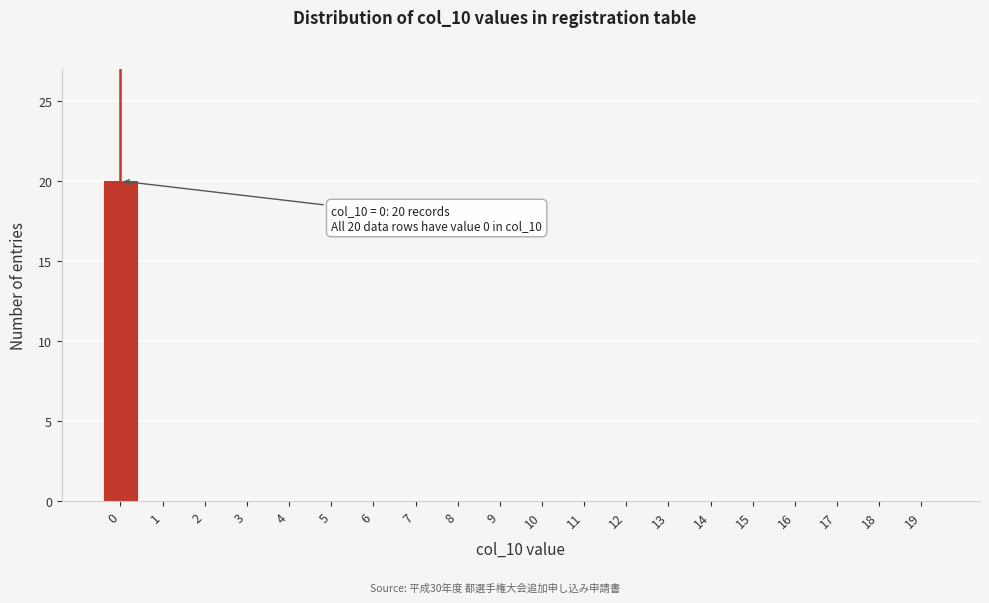

Reading left to right, what are all the values shown in this chart?

0=20	1=0	2=0	3=0	4=0	5=0	6=0	7=0	8=0	9=0	10=0	11=0	12=0	13=0	14=0	15=0	16=0	17=0	18=0	19=0